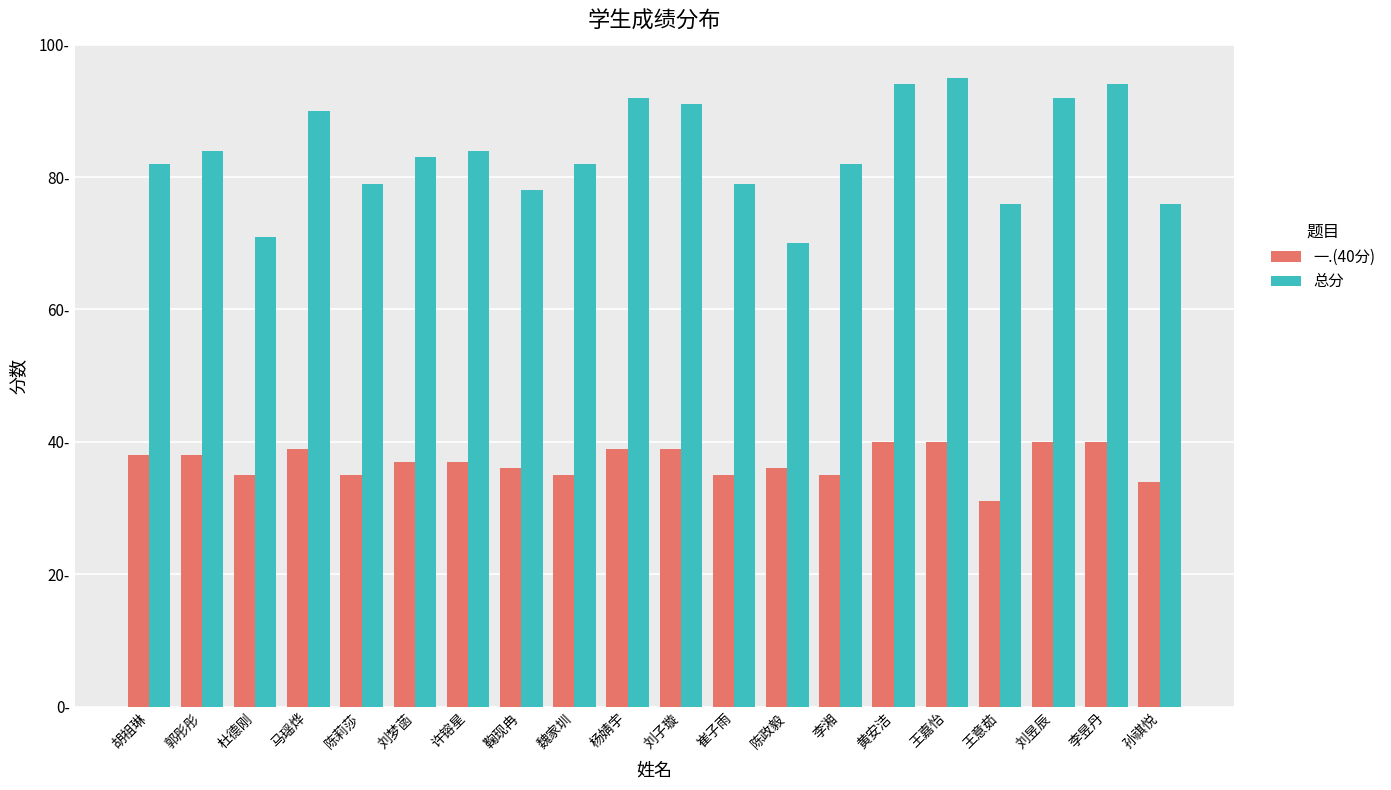

Is the value of 一.(40分) at 孙祺悦 greater than the value of 总分 at 刘昱辰?

No